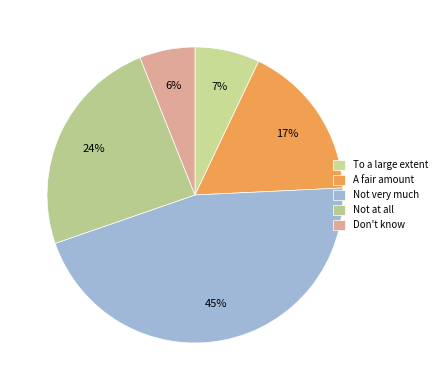

To the nearest percent, what is the difference between the largest and smallest slice percentages?

39%